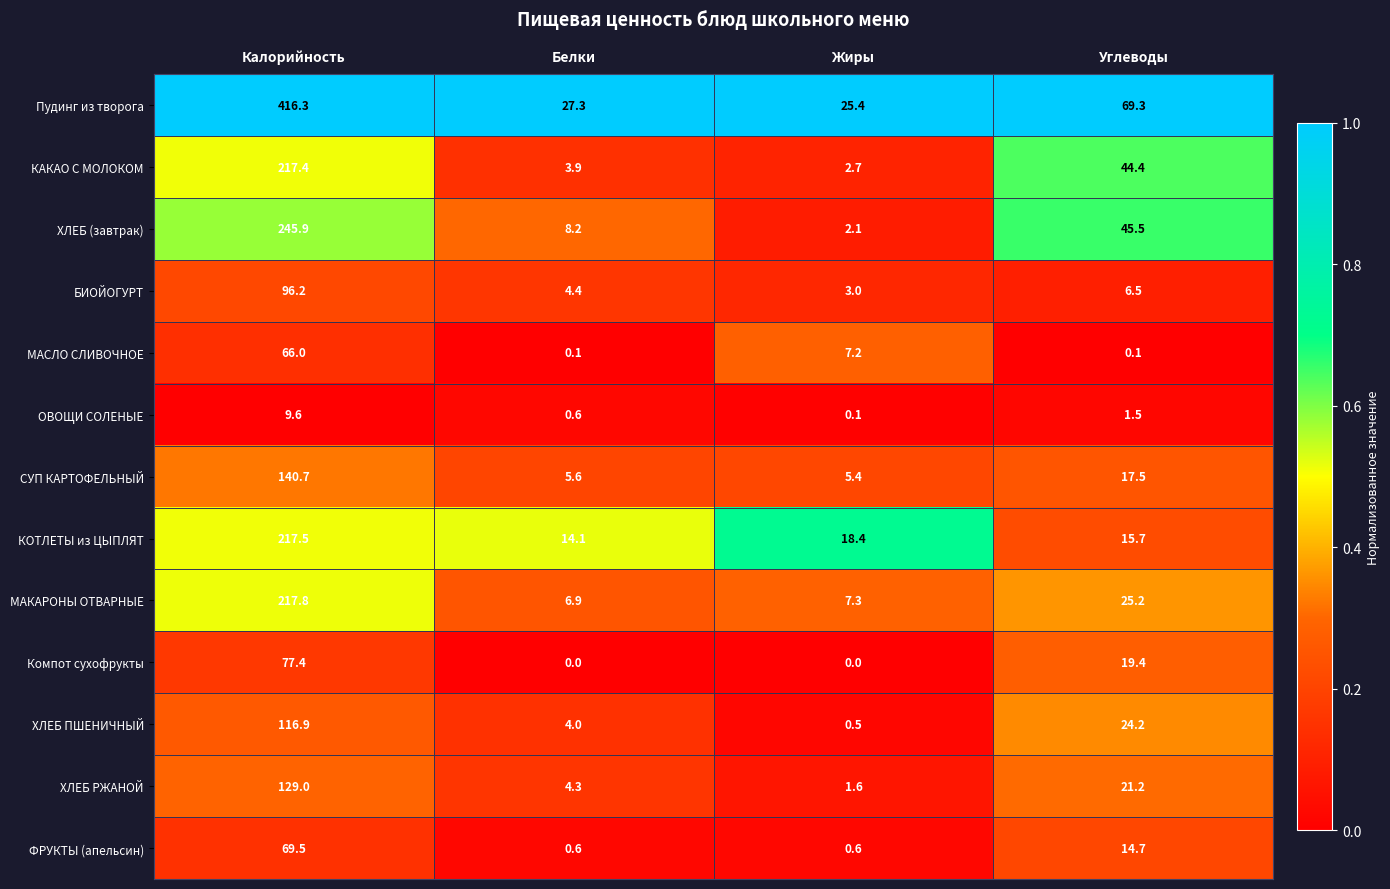

What is the highest value of the ОВОЩИ СОЛЕНЫЕ series?

9.6